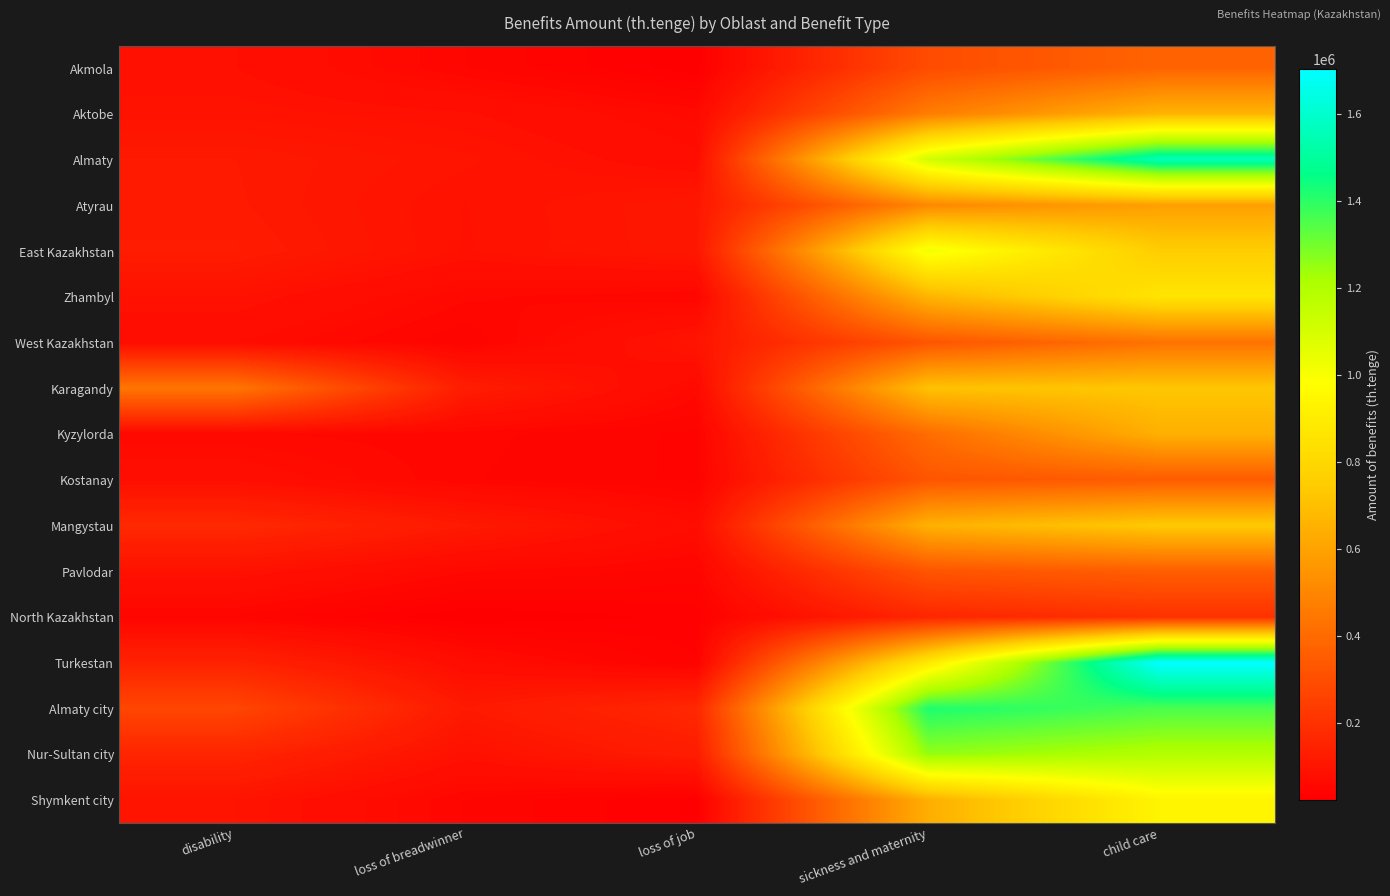

Which series has the largest range (max minus min)?

Turkestan